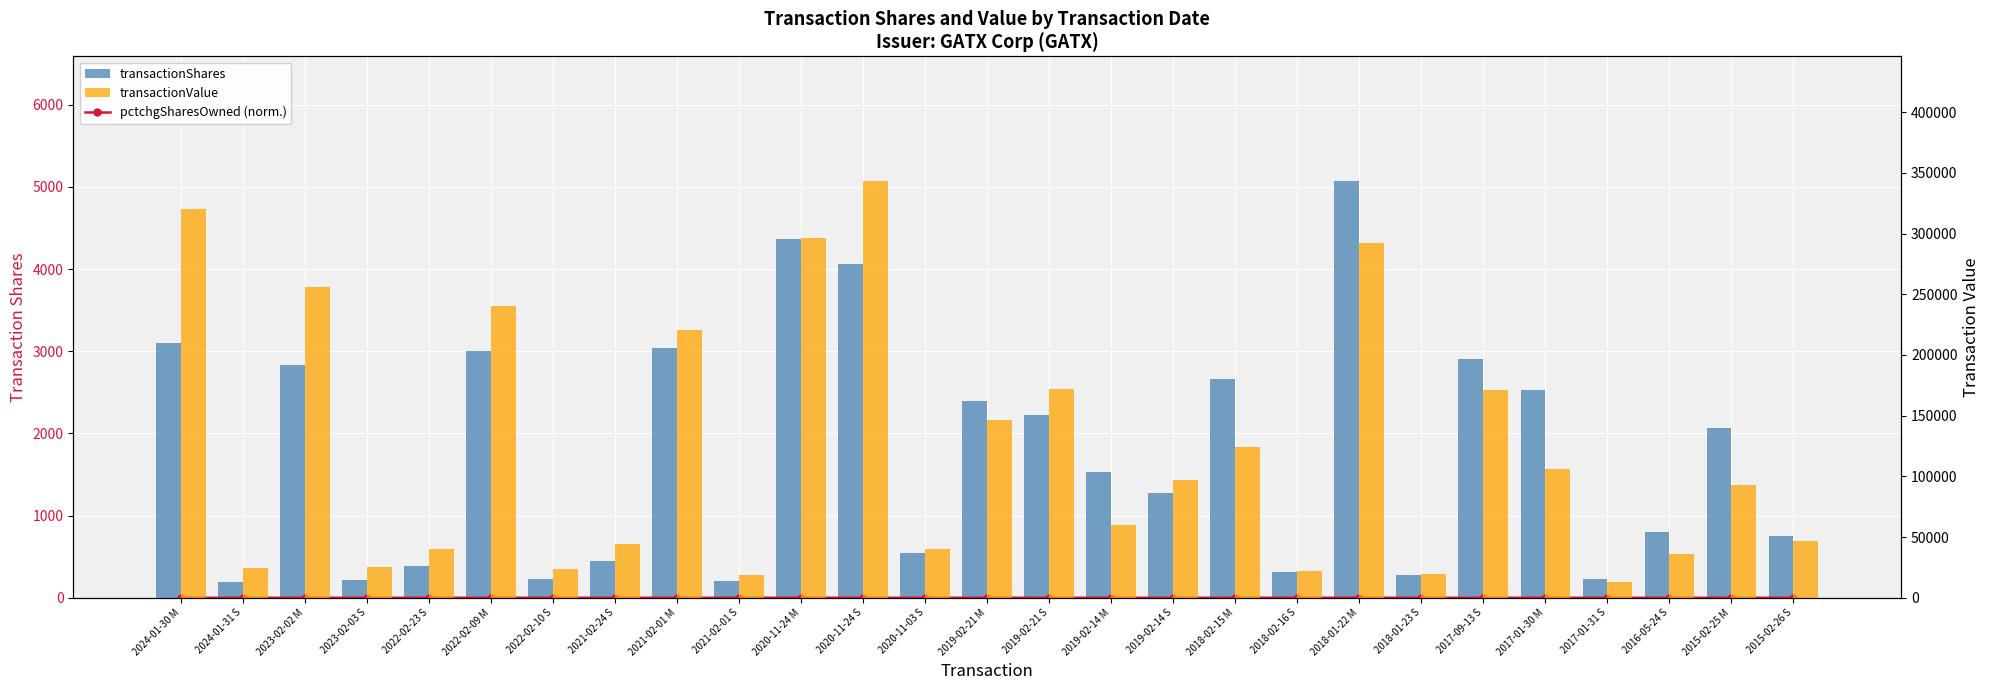

List the series in order of their peak value, highest first.

transactionValue, transactionShares, pctchgSharesOwned (normalized)